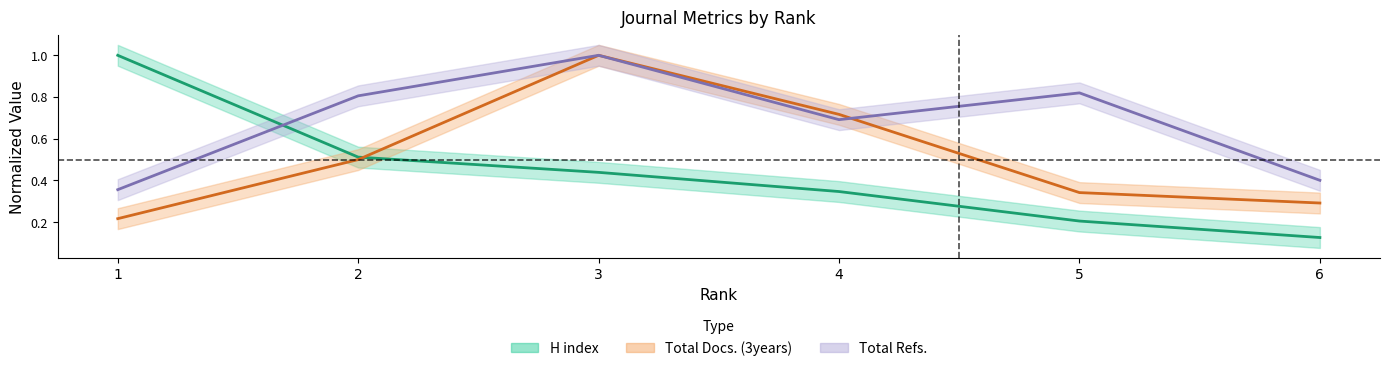

What is the maximum value for Total Docs. (3years)?

1.0